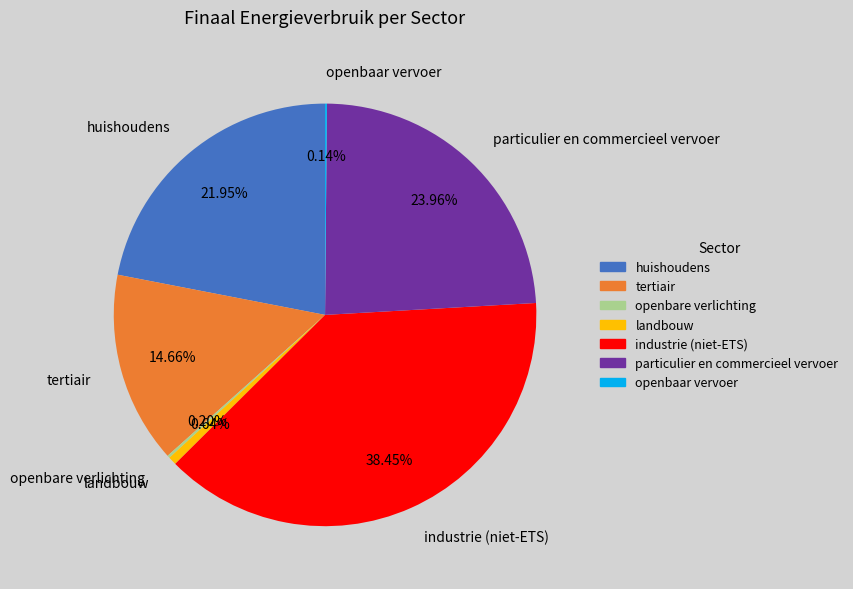

What is the largest slice in the pie chart?

industrie (niet-ETS)